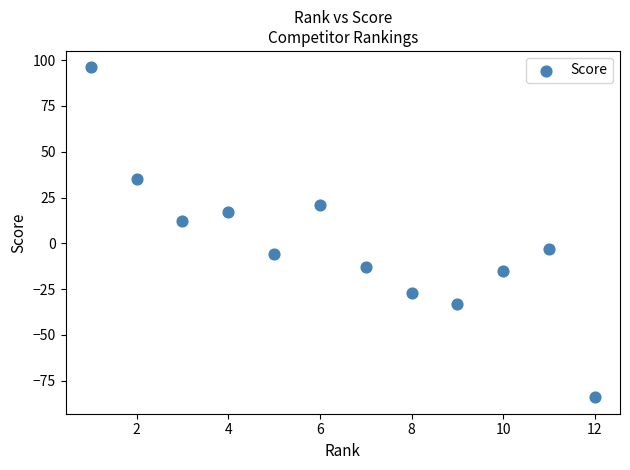

What Y value in the scatter plot is closest to 6?

12